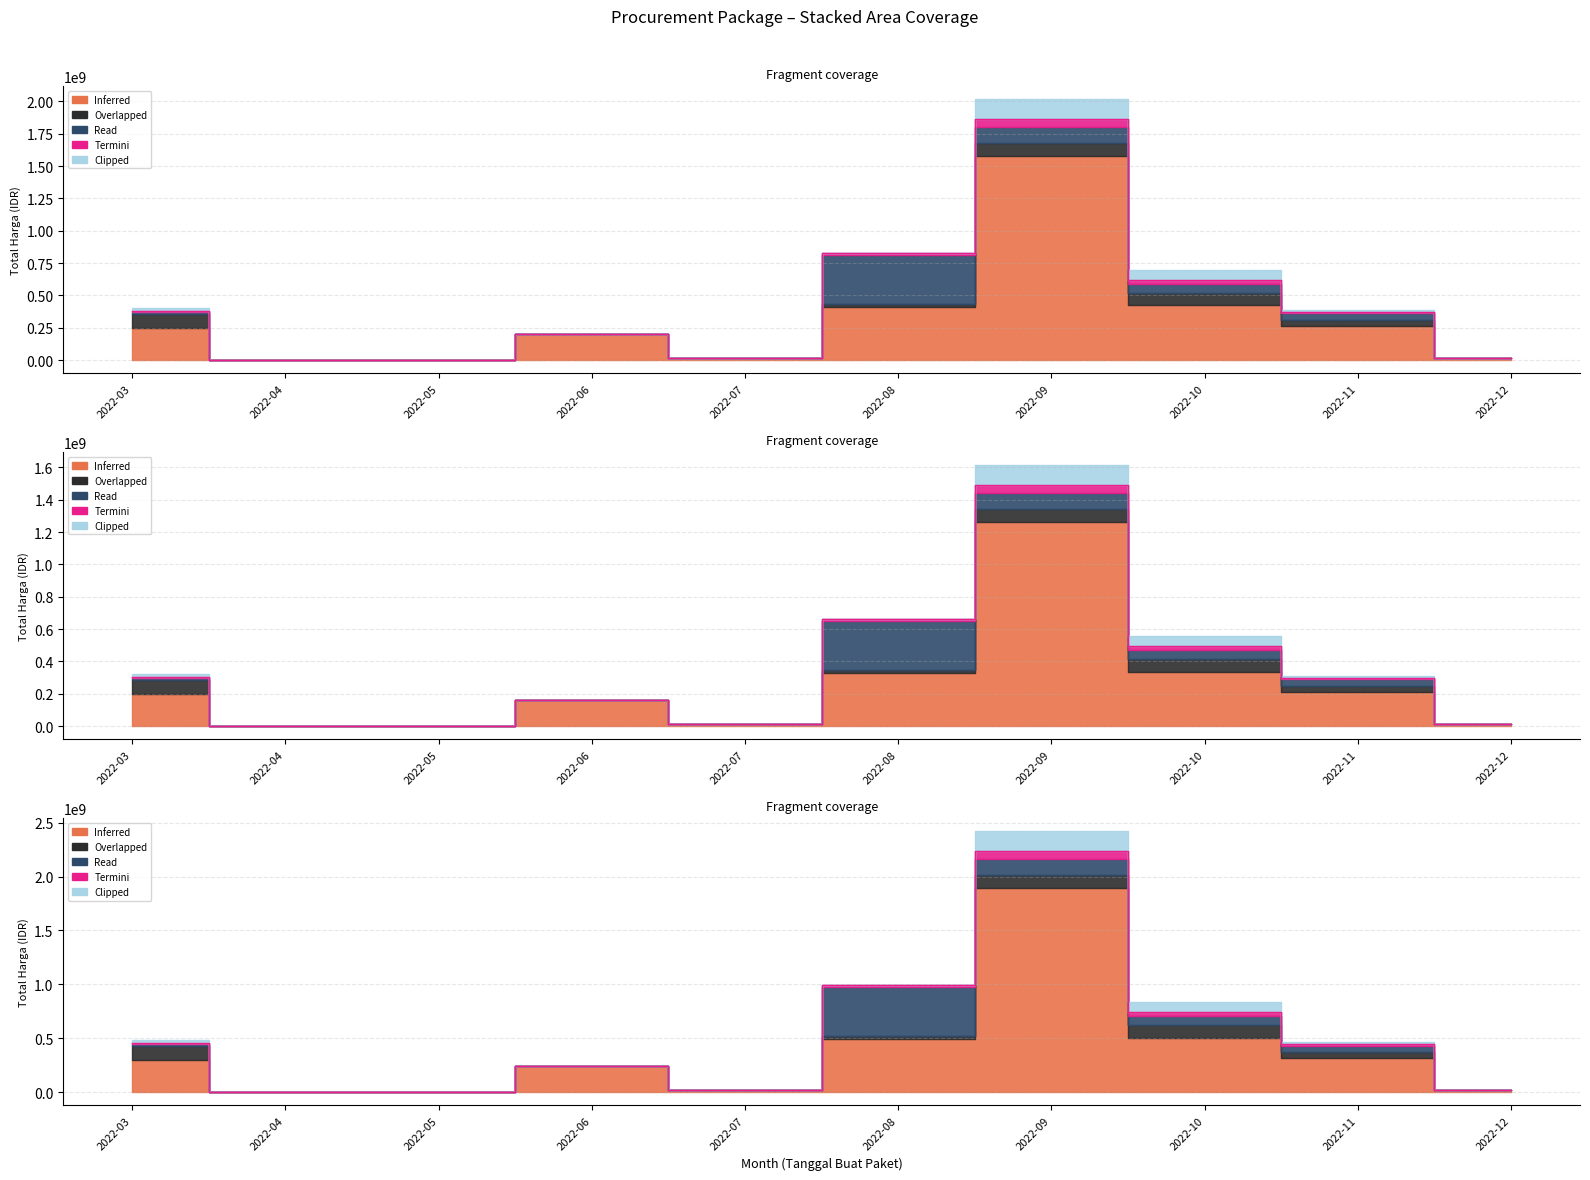

At how many categories does at least one series exceed 509766074?

1